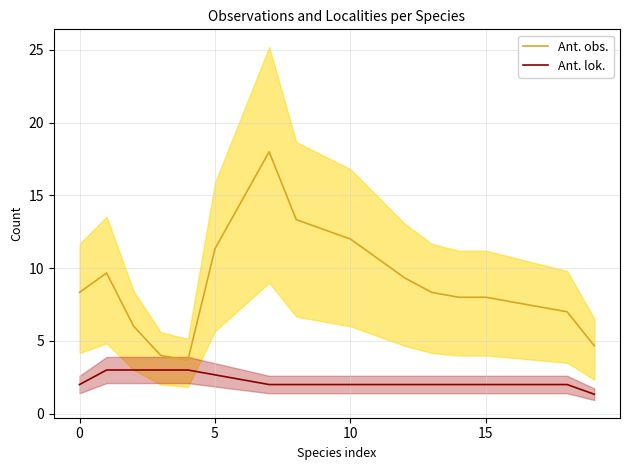

What is the maximum value for Ant. lok.?

3.0